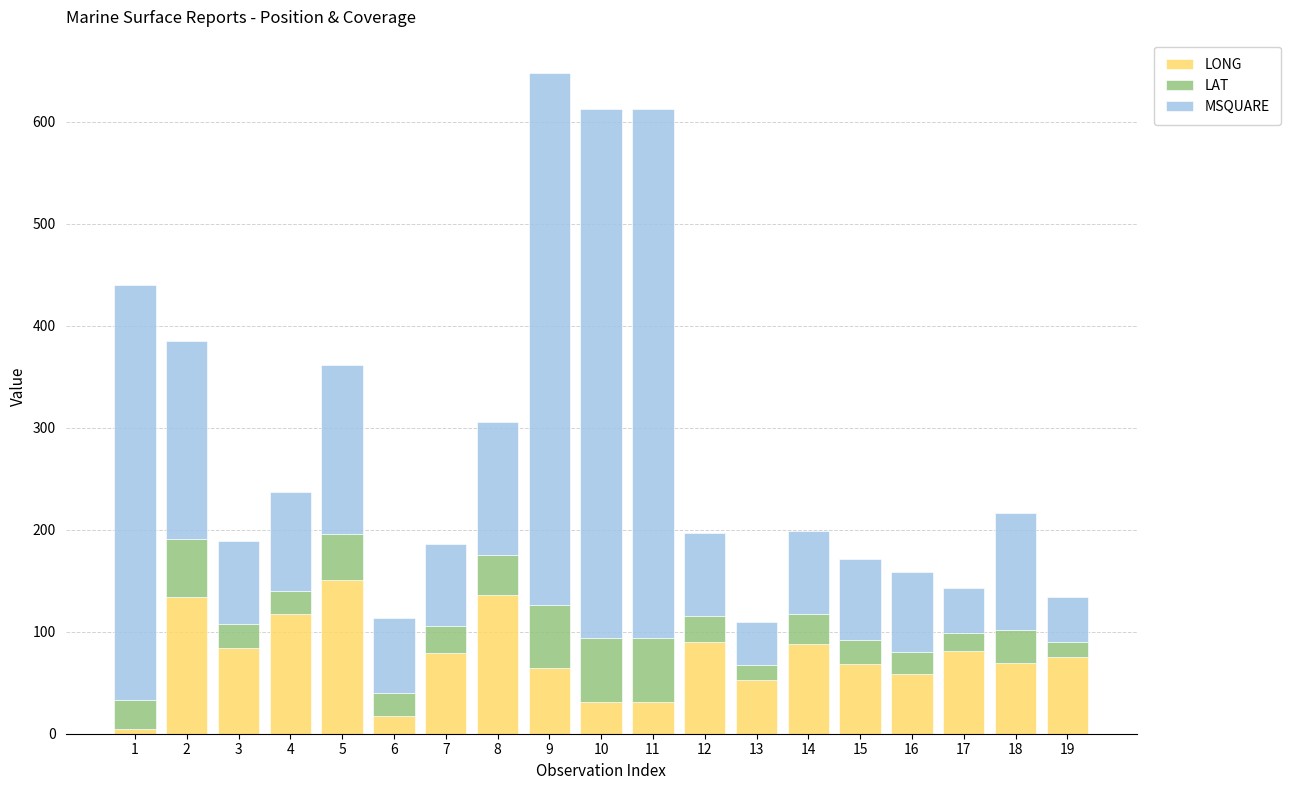

True or false: LONG has a value of 12.7 at 16.

False